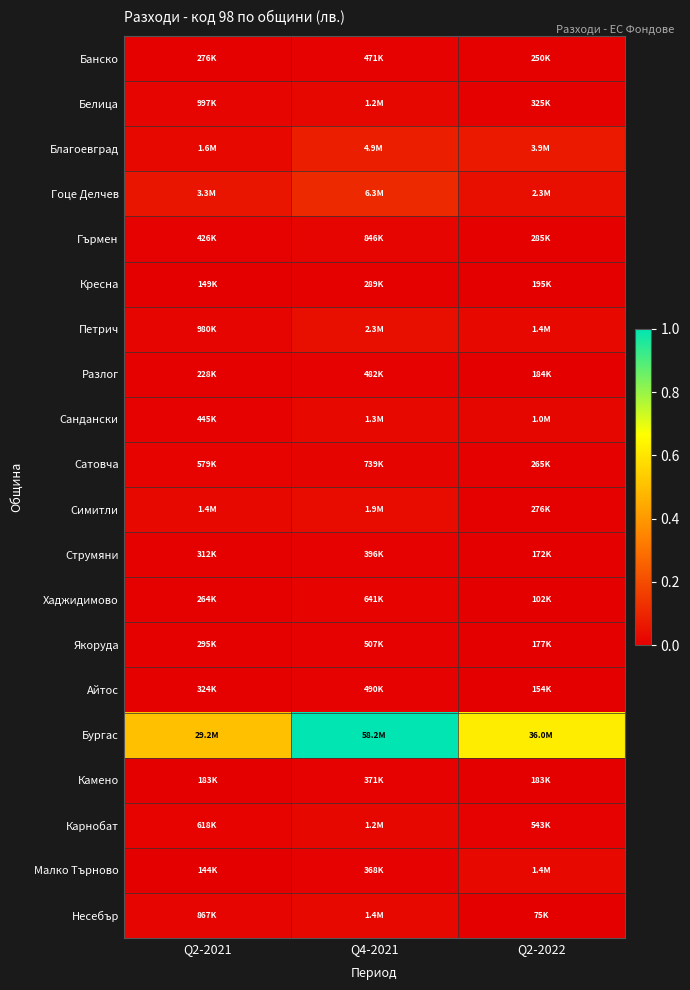

What is the difference between the highest and lowest values at Q2-2021?

0.5